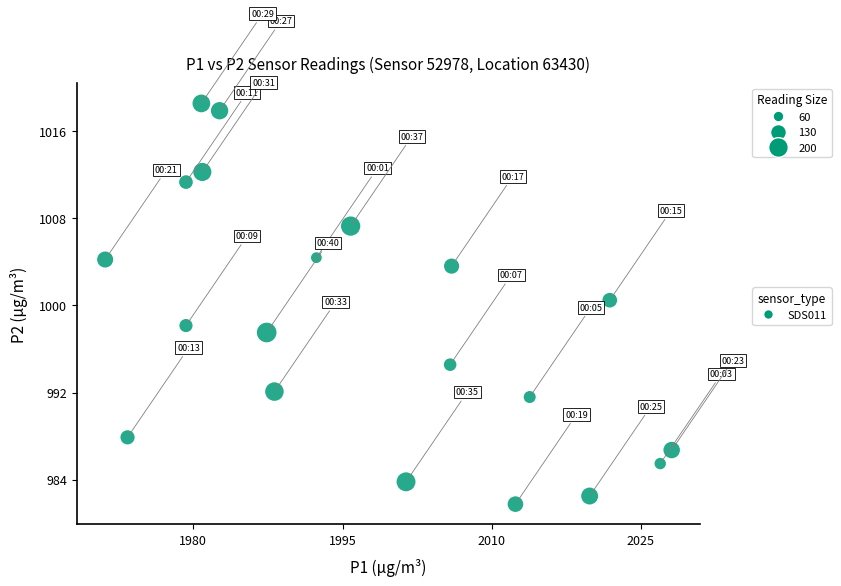

What is the range of Y values (max minus min)?

36.8